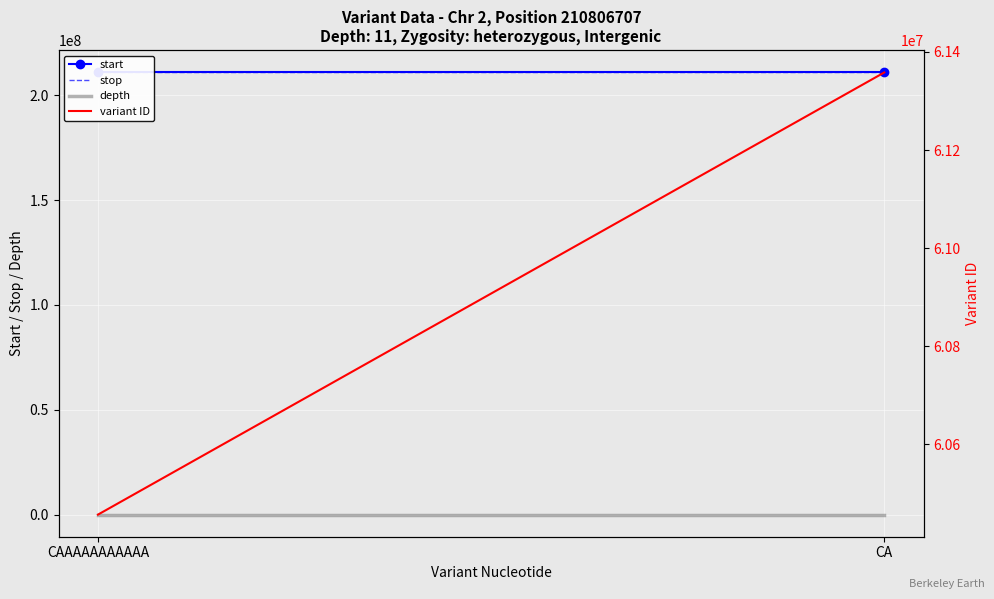

The variant ID series shows 34428813 at CA. True or false?

False